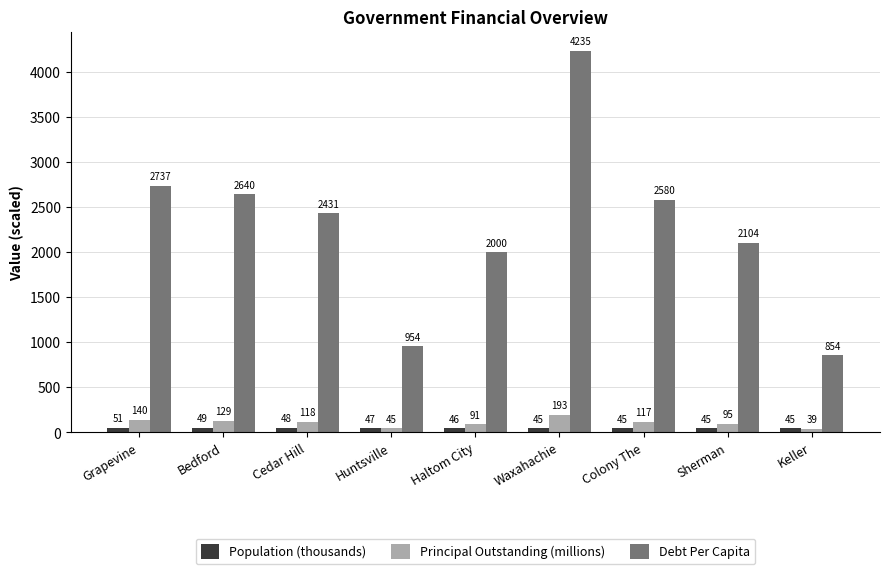

What are all the series names shown in the legend?

Population (thousands), Principal Outstanding (millions), Debt Per Capita